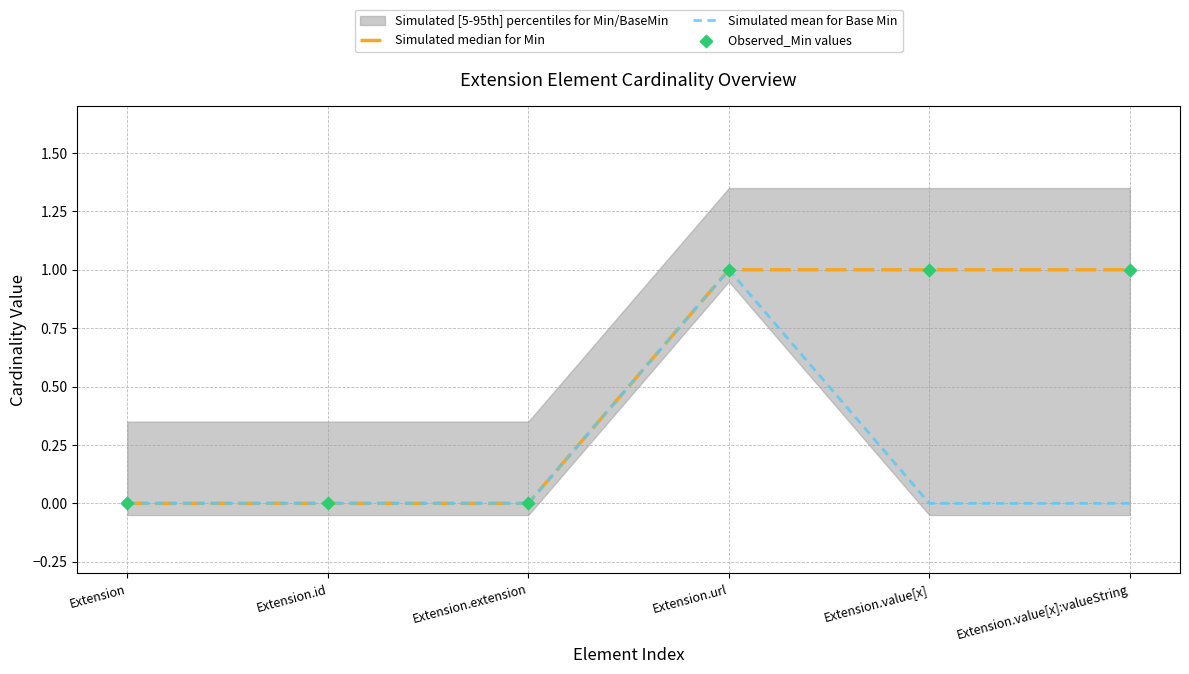

At how many categories does at least one series exceed 0?

3